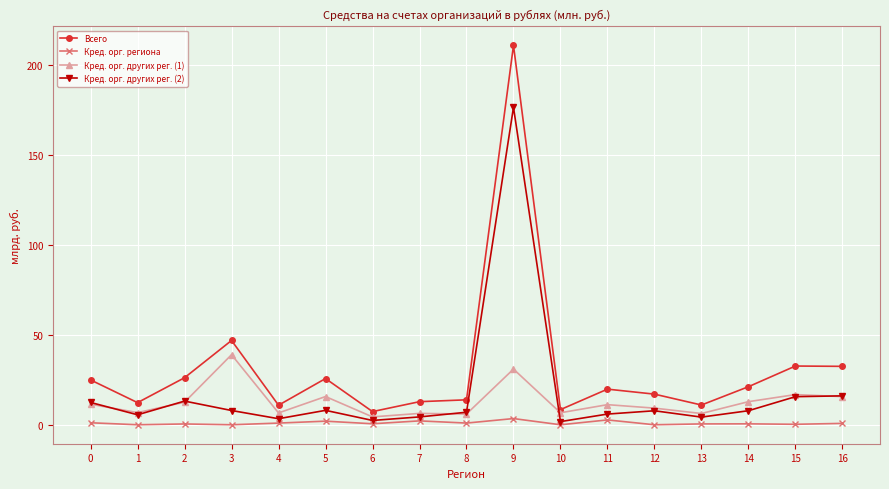

What is the value of the Кред. орг. других рег. (2) point at the 6th from the left?

8.0